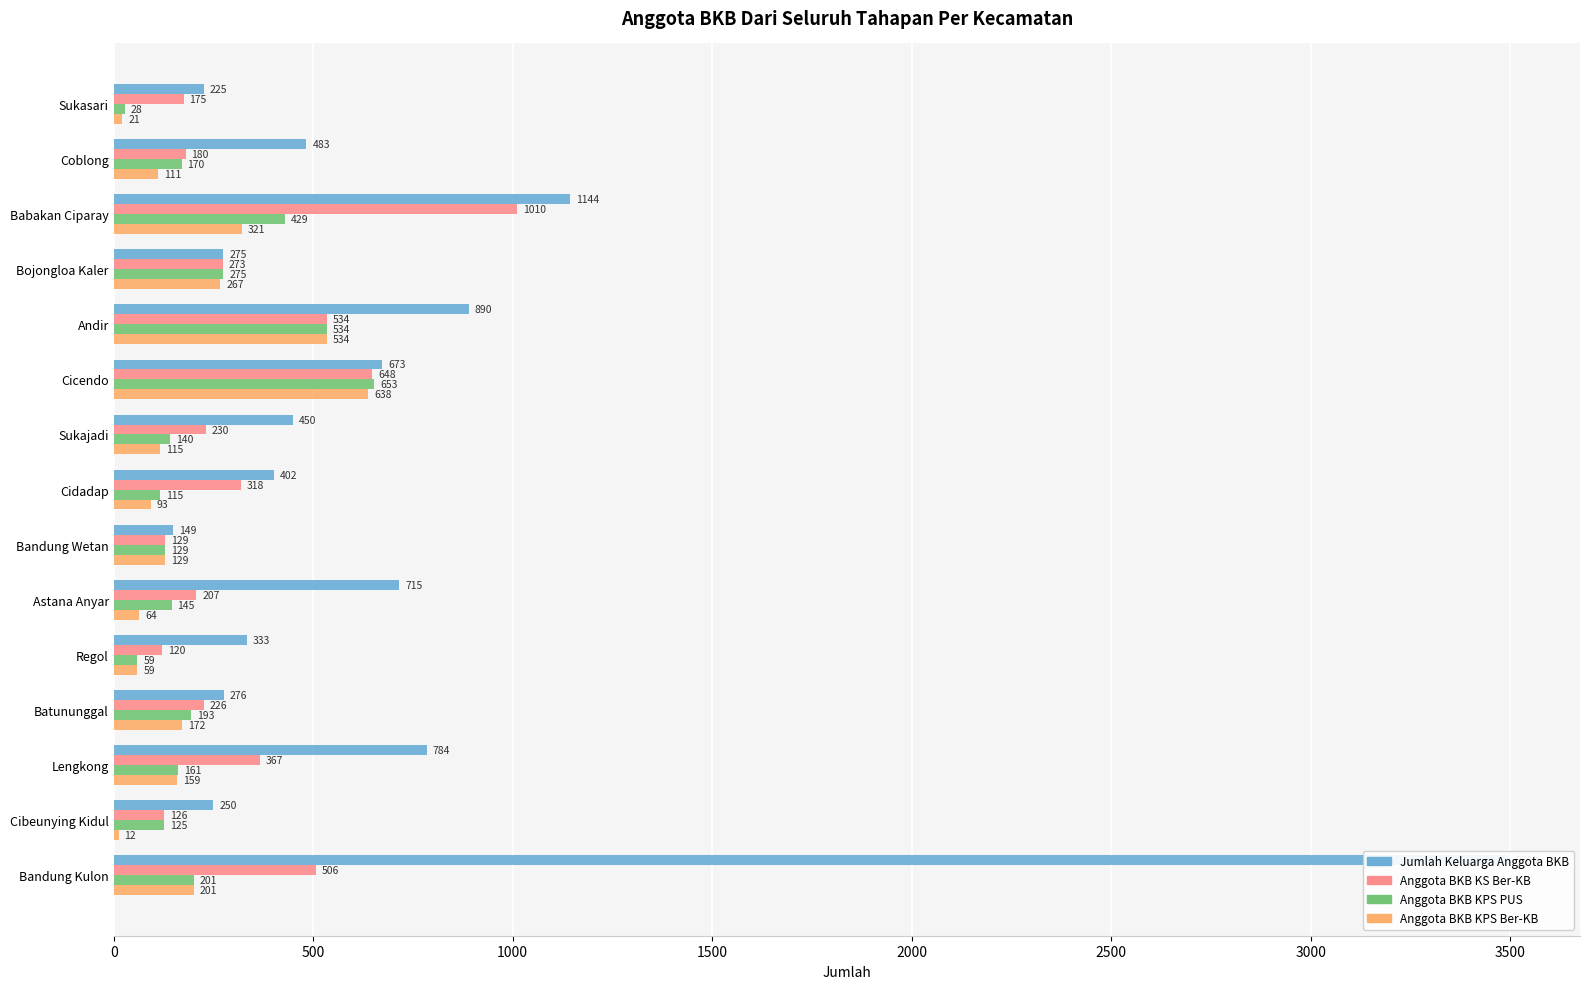

What is the maximum value shown in the chart?

3500